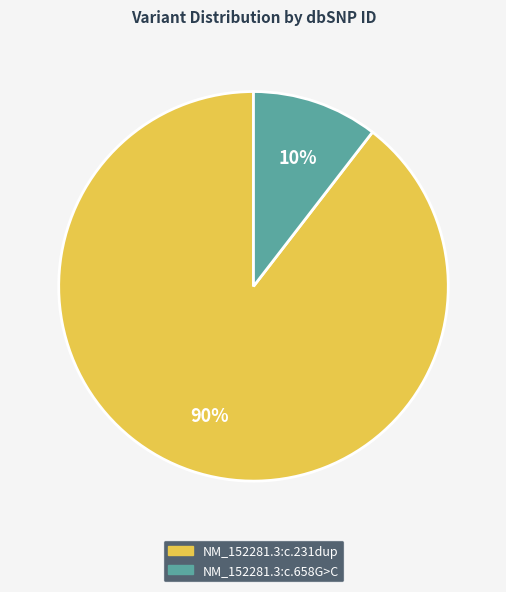

Between NM_152281.3:c.231dup and NM_152281.3:c.658G>C, which is larger?

NM_152281.3:c.231dup